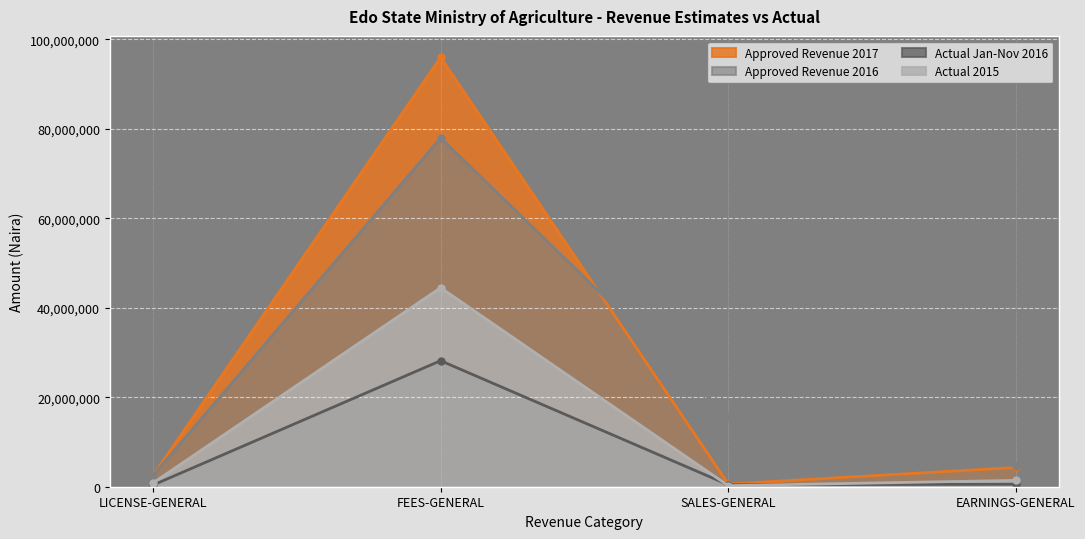

How many interior local valleys does the Actual Jan-Nov 2016 series have?

1